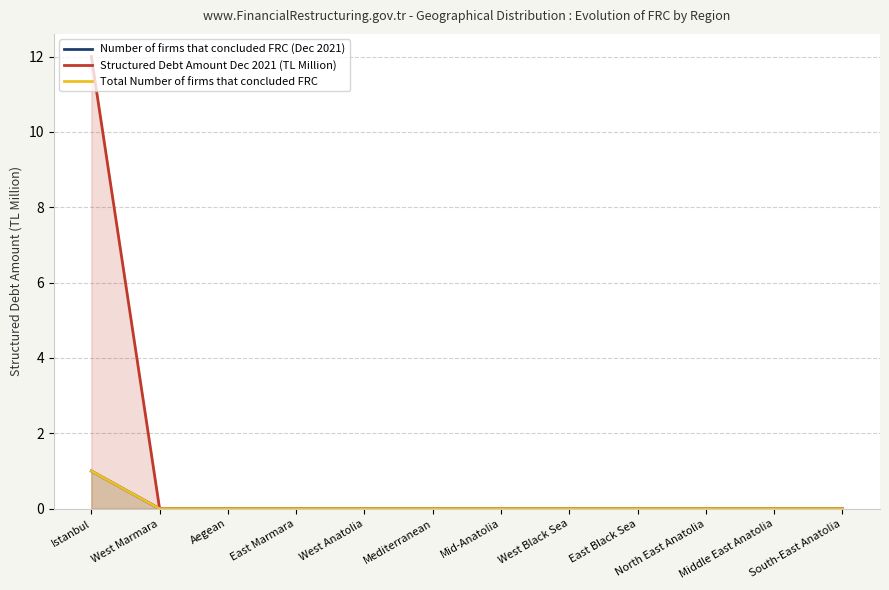

List the labels in order of Number of firms that concluded FRC (Dec 2021) value, largest first.

Istanbul, West Marmara, Aegean, East Marmara, West Anatolia, Mediterranean, Mid-Anatolia, West Black Sea, East Black Sea, North East Anatolia, Middle East Anatolia, South-East Anatolia